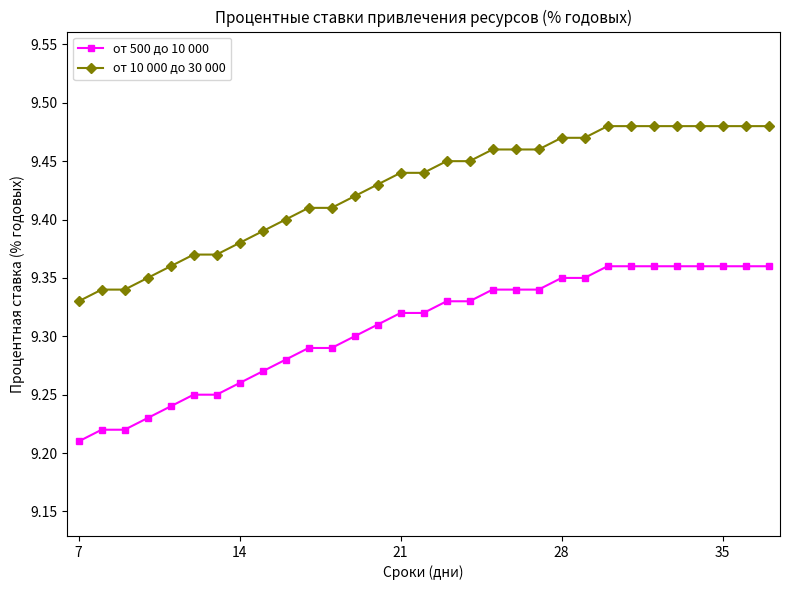

Which series has the largest total across all categories?

от 10 000 до 30 000